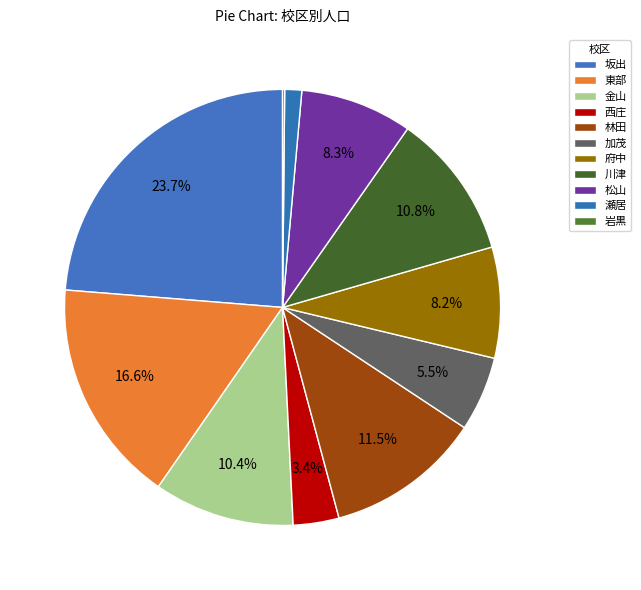

What percentage is the 府中 slice, to the nearest percent?

8%